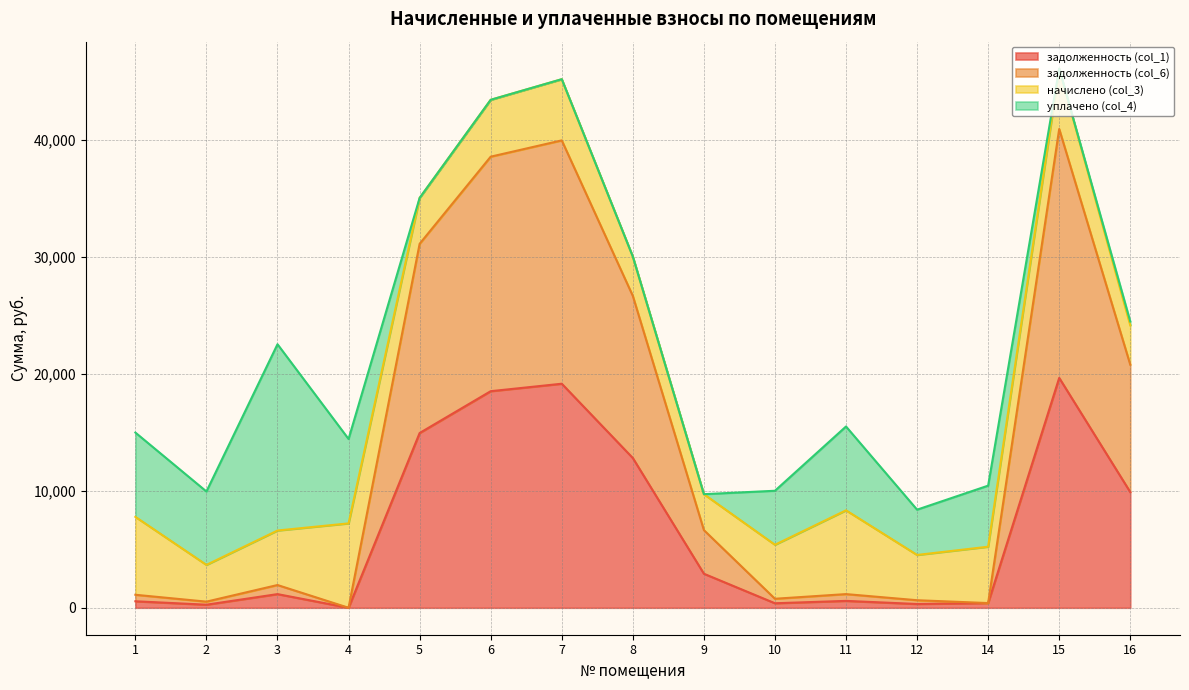

What is the average value of the задолженность (col_6) series?

14092.6